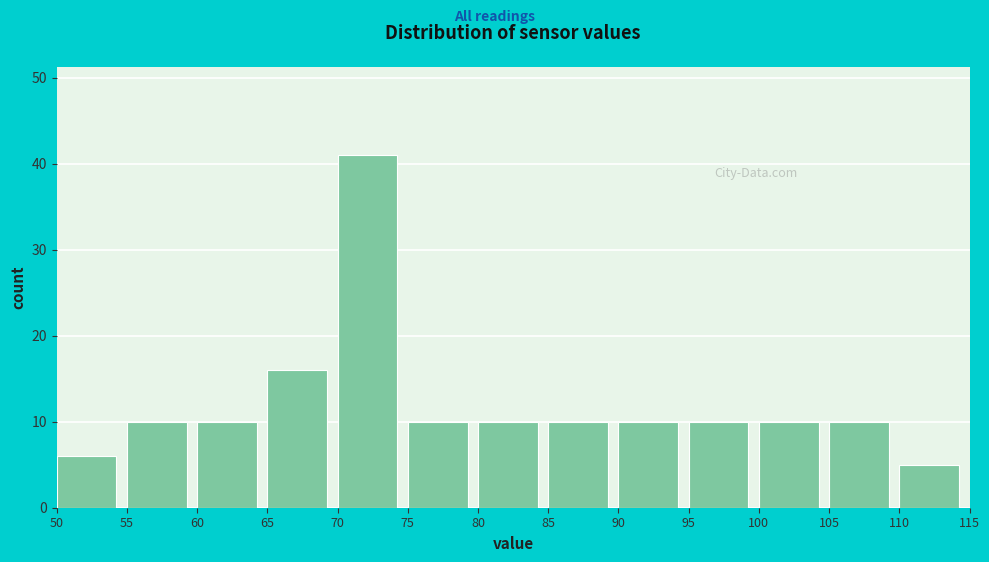

Which range on the x-axis has the tallest bar?

70 to 75